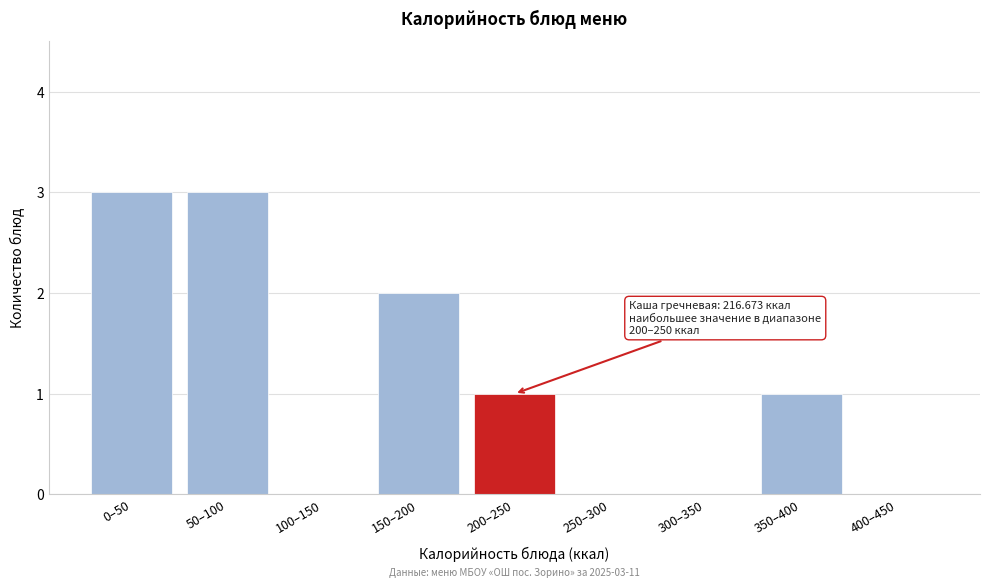

Reading right to left, transcribe all the data shown in this chart.

400–450=0	350–400=1	300–350=0	250–300=0	200–250=1	150–200=2	100–150=0	50–100=3	0–50=3